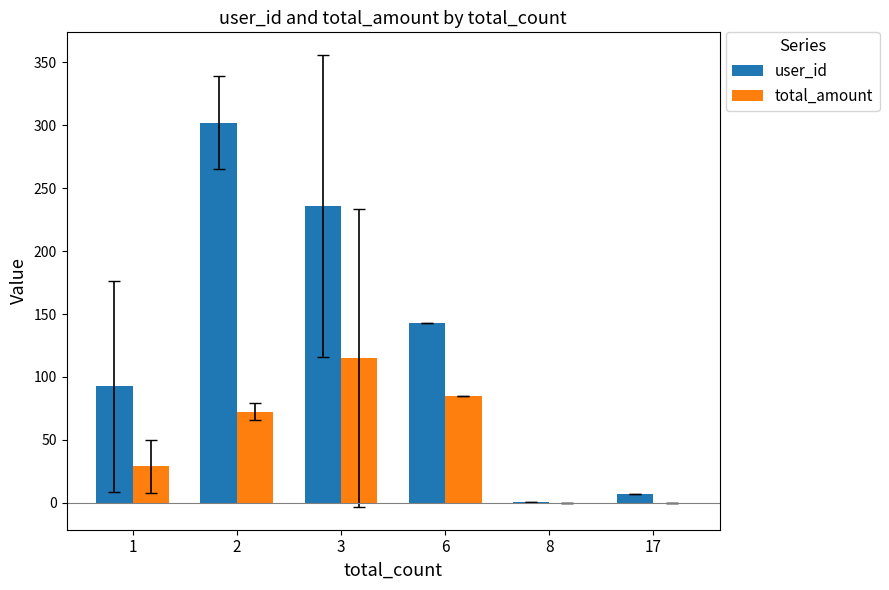

Read the total_amount value at 2.

72.5